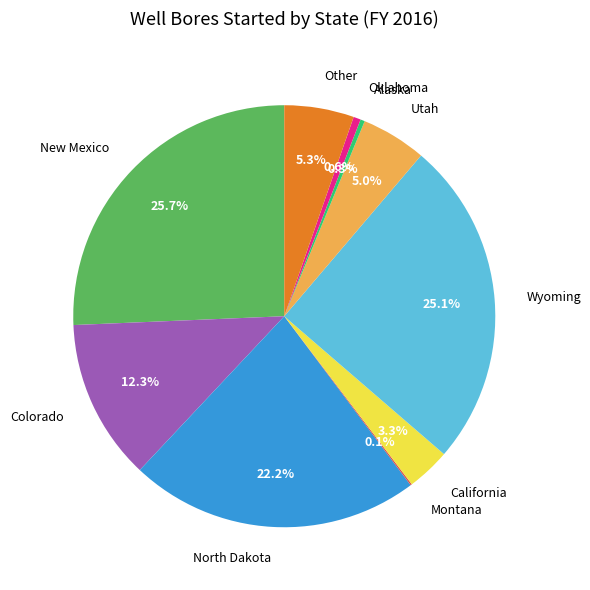

What percentage is NOT represented by North Dakota?

77.8%